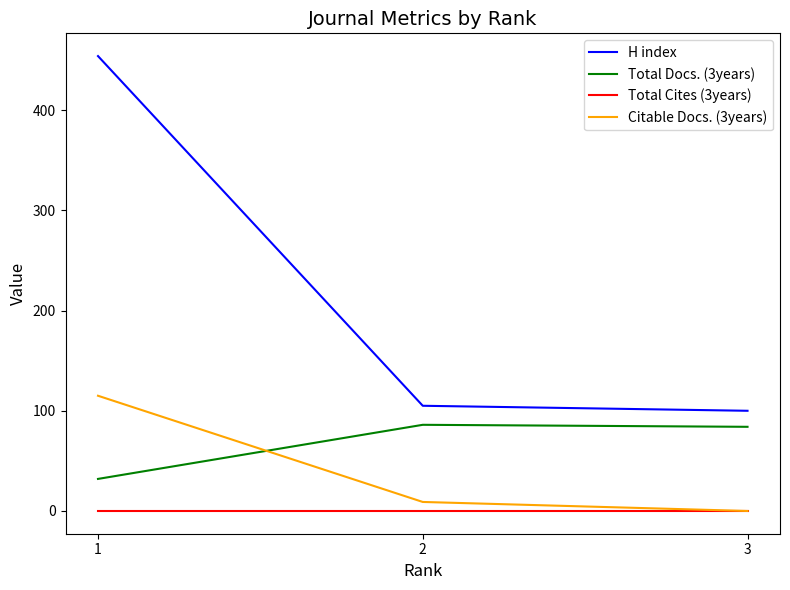

At how many categories does at least one series exceed 404?

1